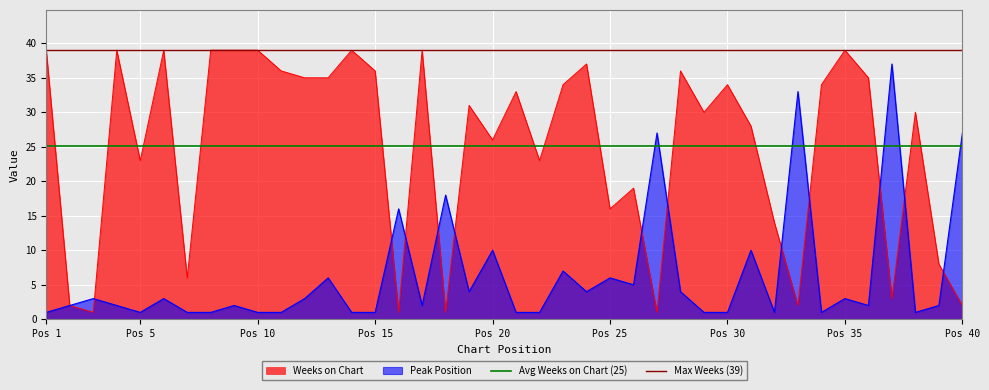

What is the value of the Avg Weeks on Chart (25) point at the 1st from the left?

25.1